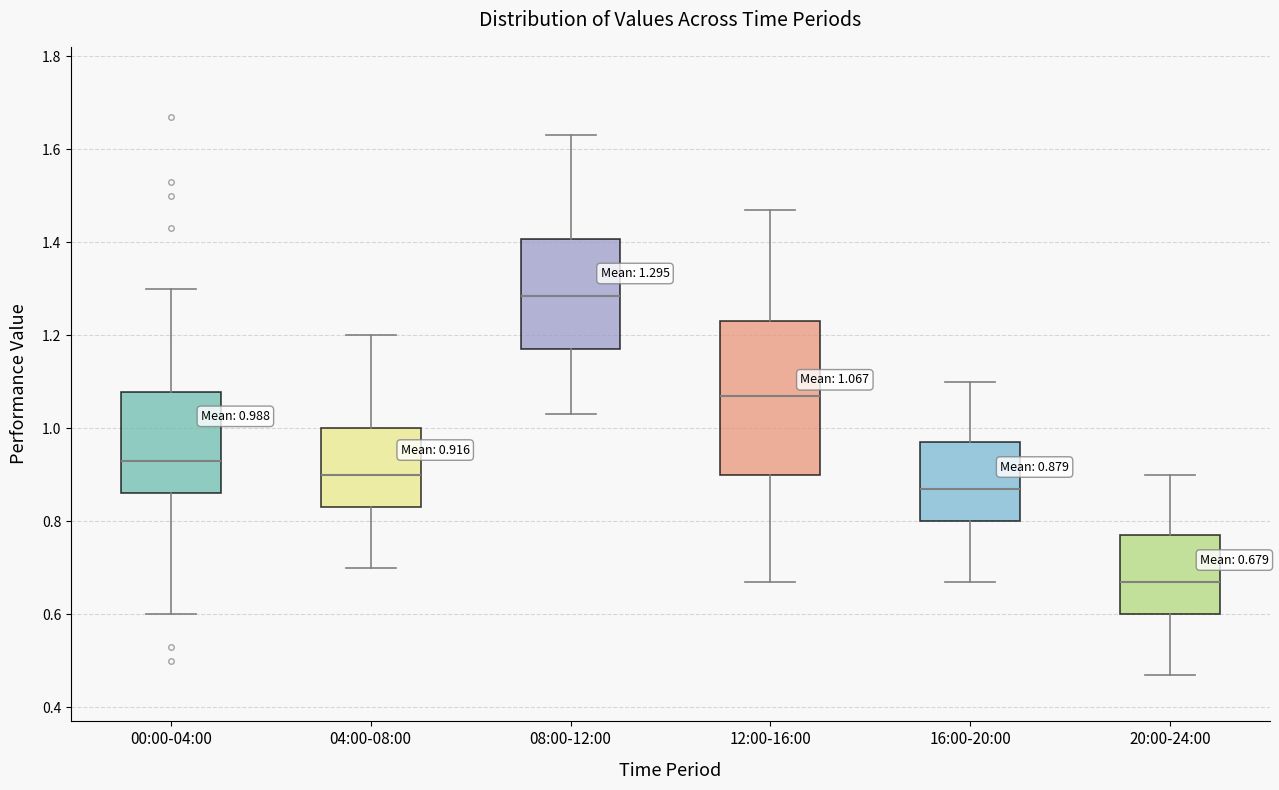

Which box's median line is the lowest?

20:00-24:00